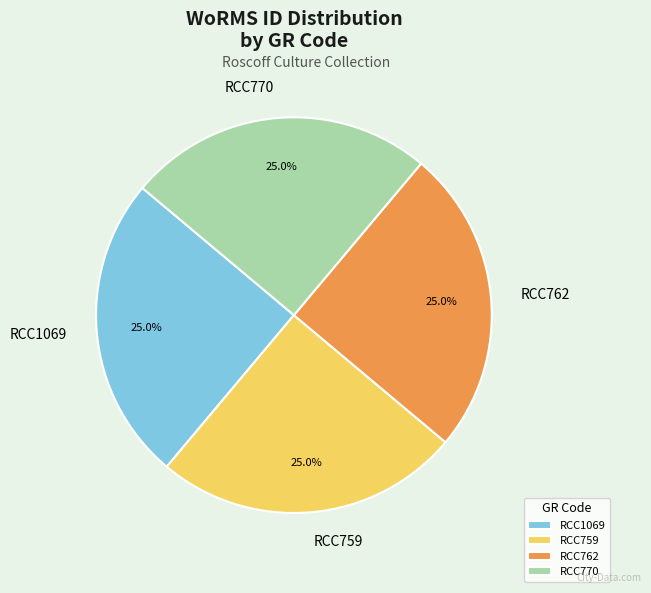

To the nearest percent, what portion does RCC770 represent?

25%